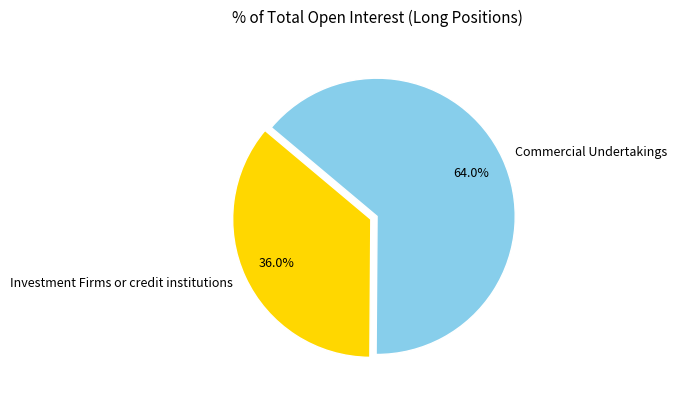

To the nearest percent, what percentage of the pie is Investment Firms or credit institutions?

36%